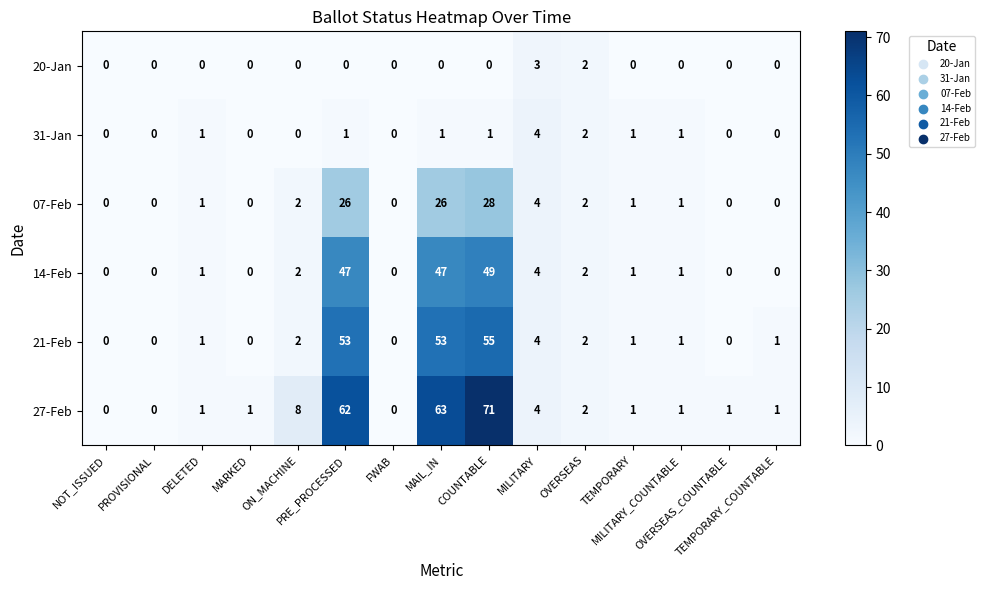

Which series has the largest total across all categories?

27-Feb